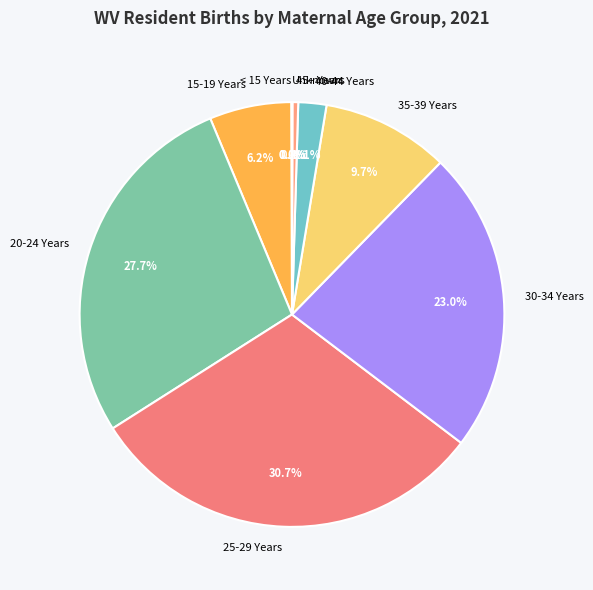

How much of the chart is everything except 30-34 Years?

77.0%